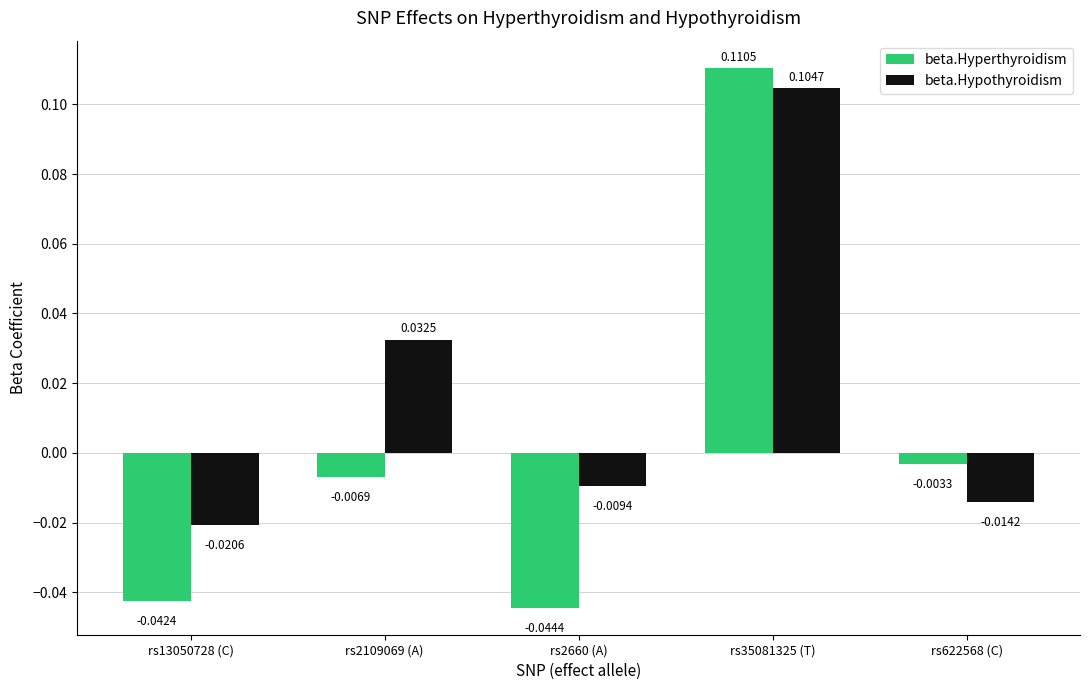

At how many categories does at least one series exceed 0?

2